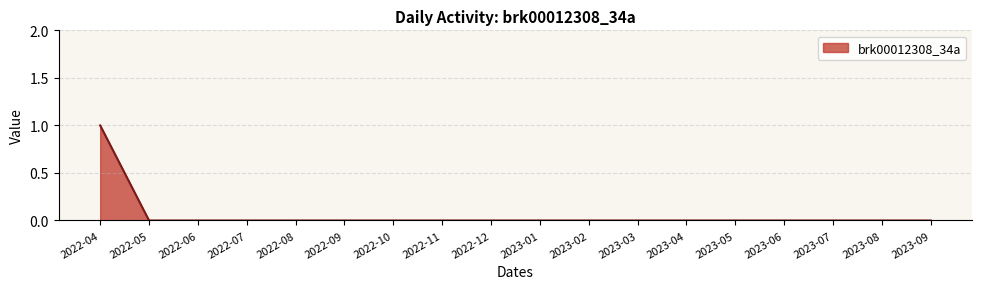

The value at 2022-08 is 0. True or false?

True